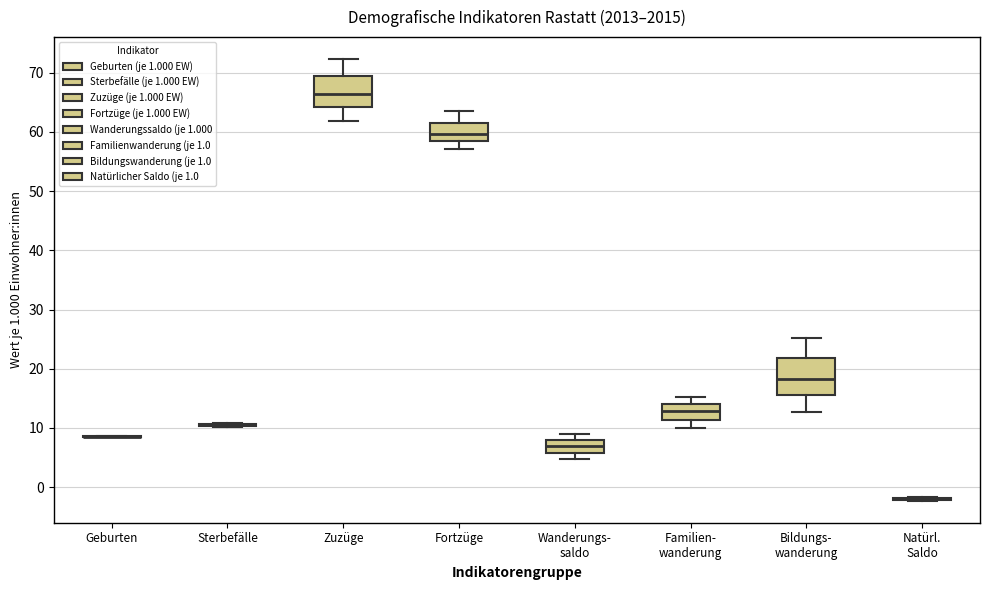

Reading left to right, read every box against the y-axis: the position of its median line, the range the box covers, and the ends of its whiskers. The values are not printed on the chart, so give them approximately, as read against the axis.

Geburten: box collapsed to a line at 9, whiskers 8 to 9
Sterbefälle: box collapsed to a line at 11, whiskers 10 to 11
Zuzüge: median 67, box 64 to 69, whiskers 62 to 72
Fortzüge: median 60, box 58 to 62, whiskers 57 to 64
Wanderungs- saldo: median 7, box 6 to 8, whiskers 5 to 9
Familien- wanderung: median 13, box 11 to 14, whiskers 10 to 15
Bildungs- wanderung: median 18, box 16 to 22, whiskers 13 to 25
Natürl. Saldo: box collapsed to a line at -2, whiskers -2 to -2